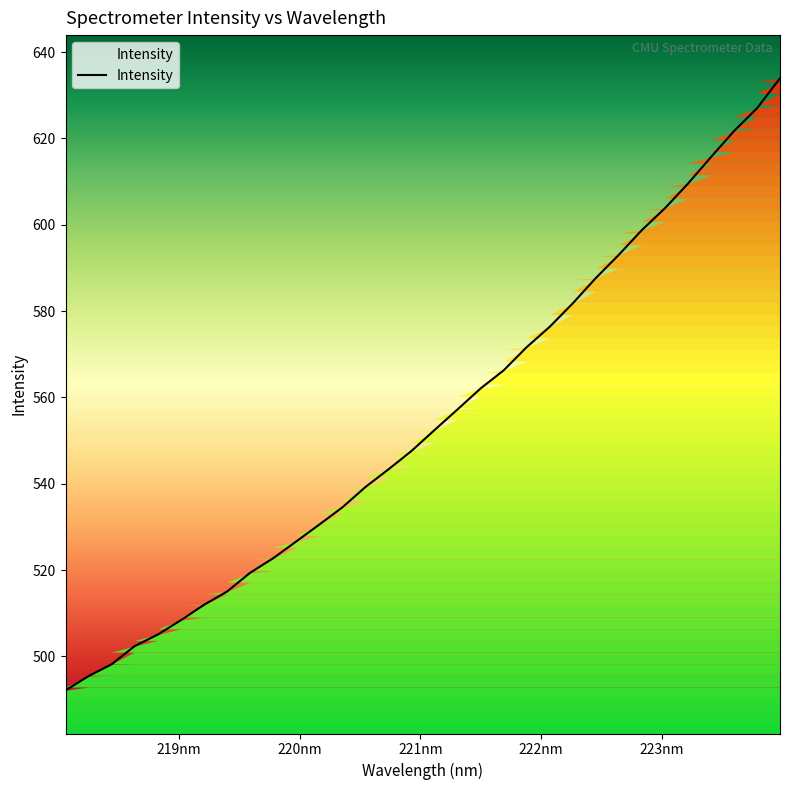

Reading left to right, list all the values displayed in this chart.

492.1	495.4	498.2	502.4	505.1	508.4	511.9	515.0	519.4	522.7	526.6	530.5	534.5	539.2	543.3	547.6	552.4	557.2	562.1	566.3	571.7	576.4	581.8	587.7	593.0	598.8	603.8	609.5	615.7	621.7	627.0	633.9